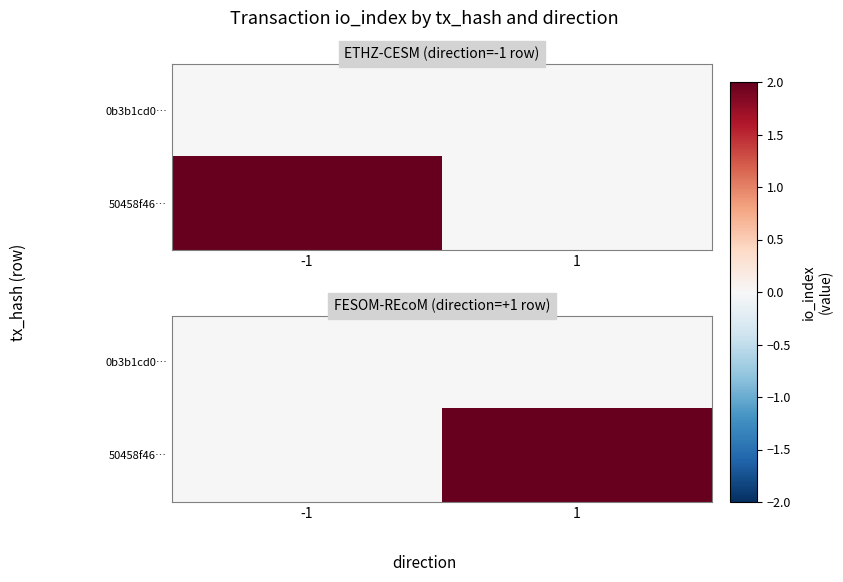

How many distinct data groups are displayed?

2